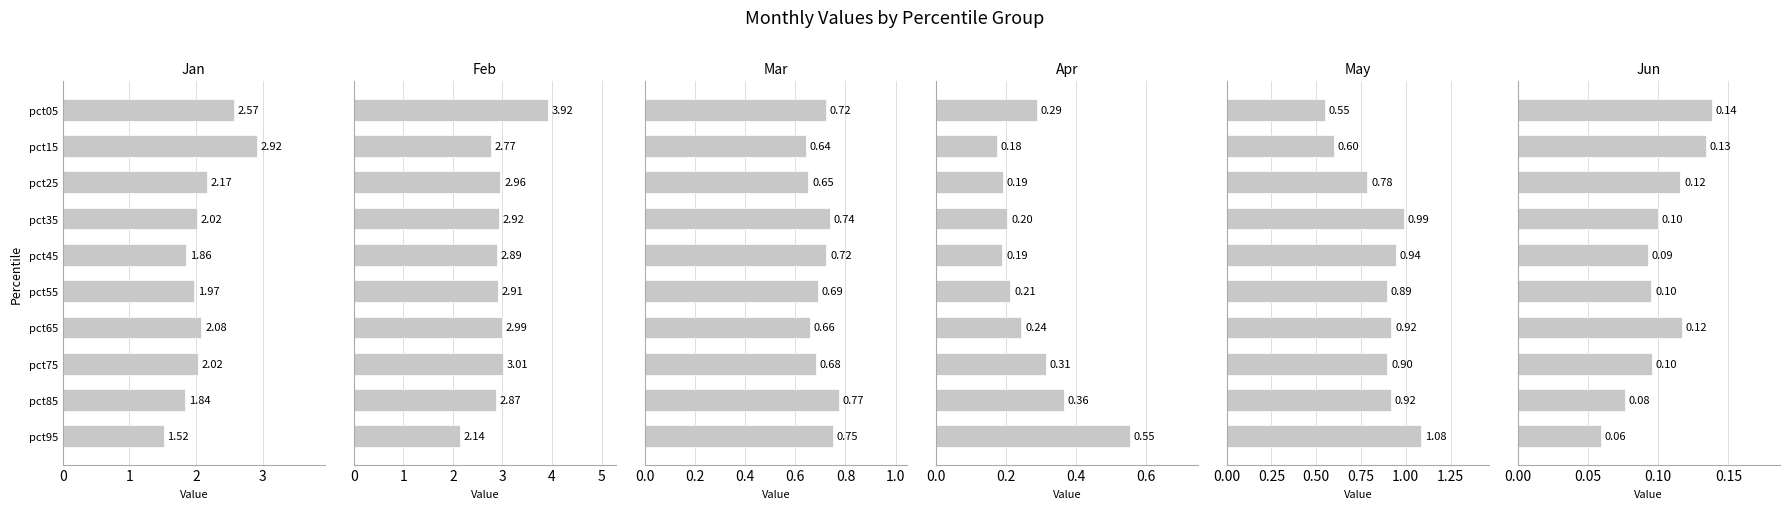

What is the difference between the maximum and minimum values in the Mar series?

0.1